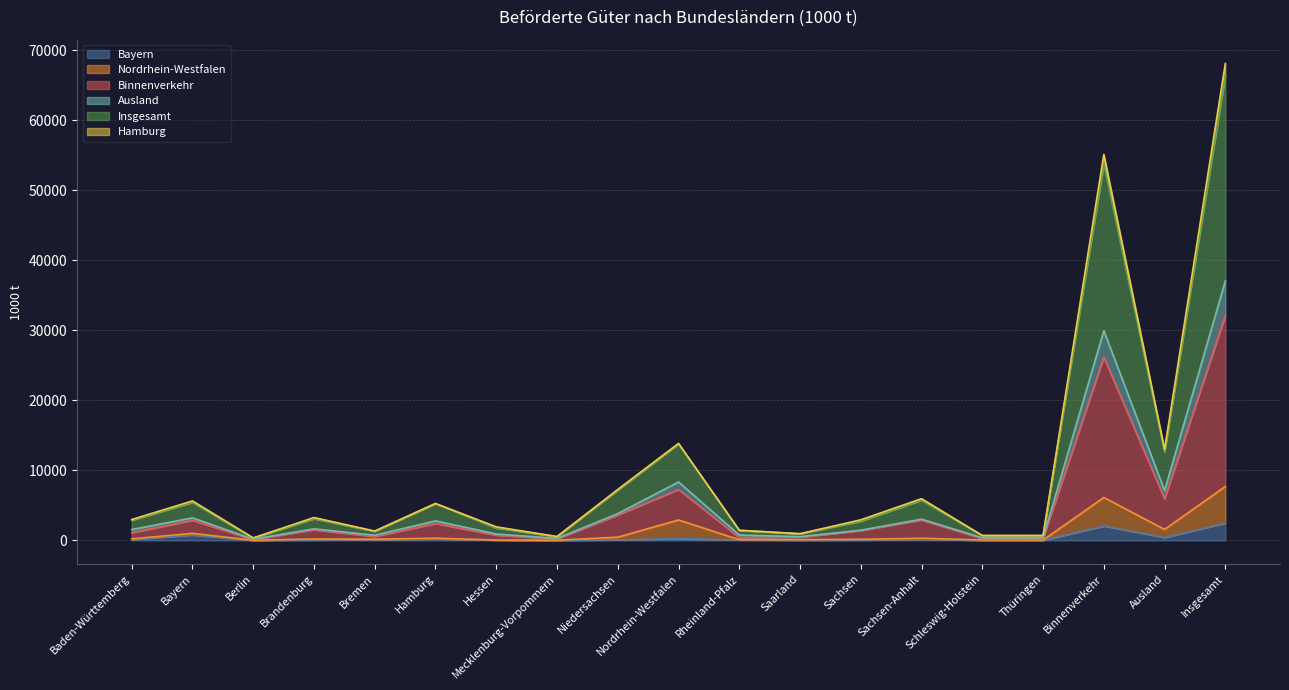

What position from the left is Brandenburg?

4